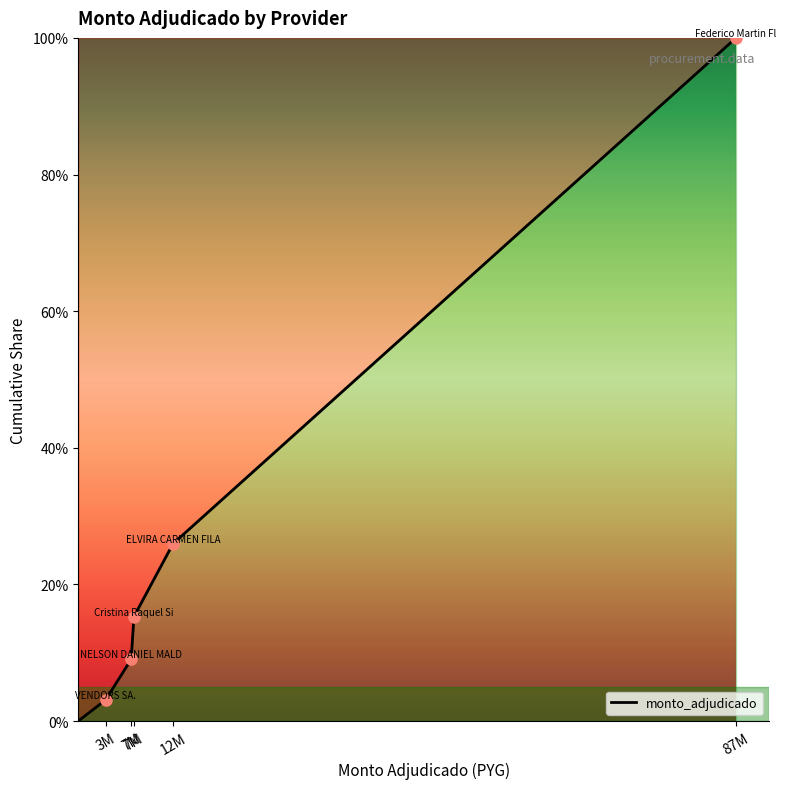

What is the maximum value shown in the chart?

100.0